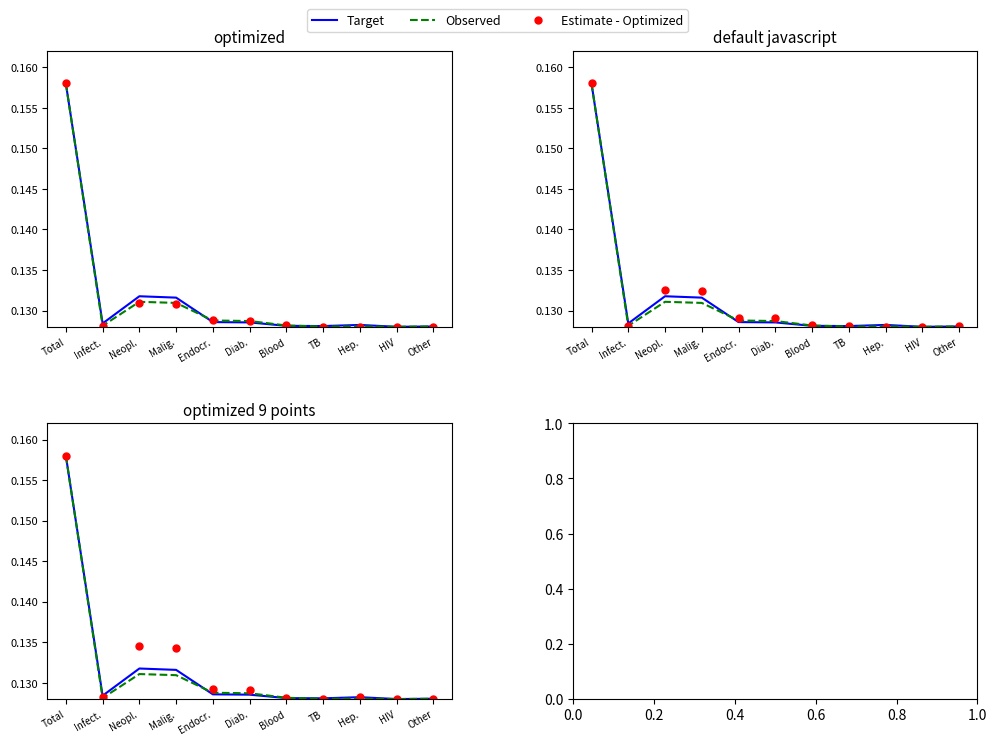

Which series ends up on top after the final intersection of Observed and Target?

Target